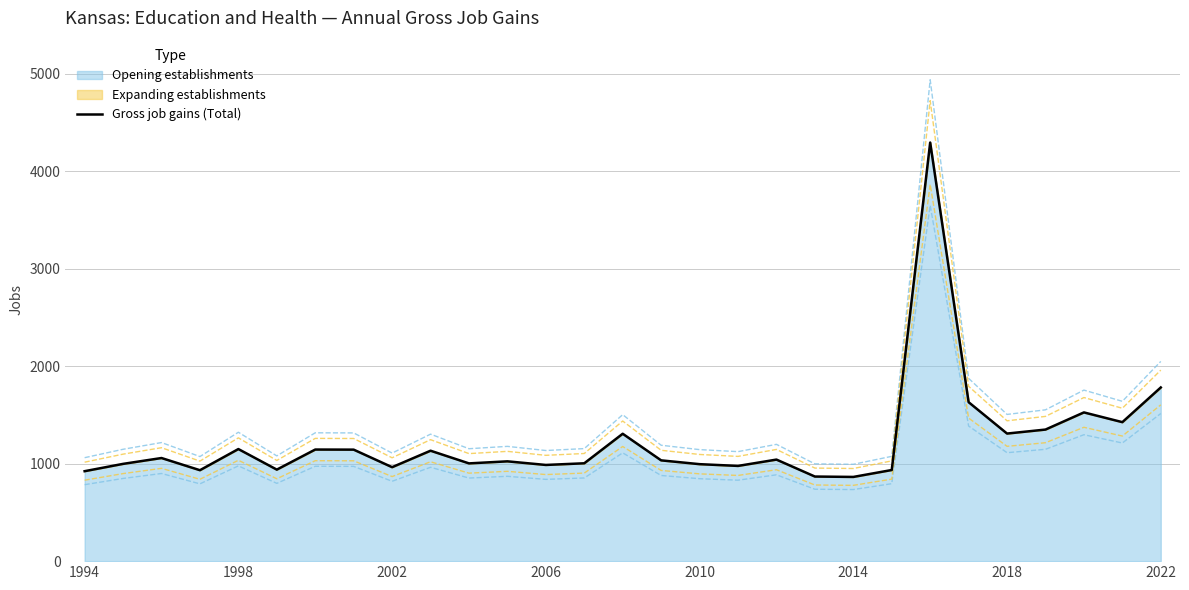

What is the value of the 15th point from the left?

1307